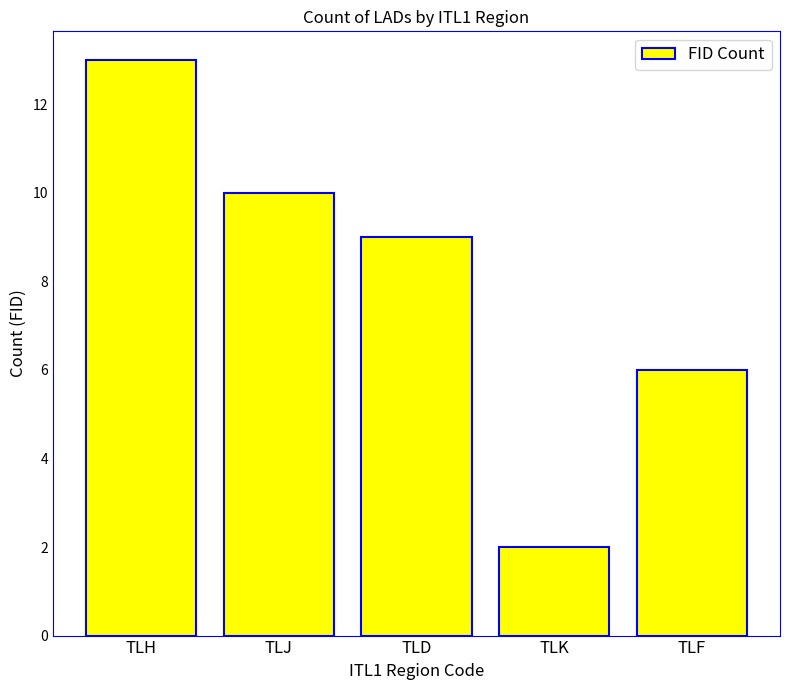

Which category has the highest value across all series?

TLH